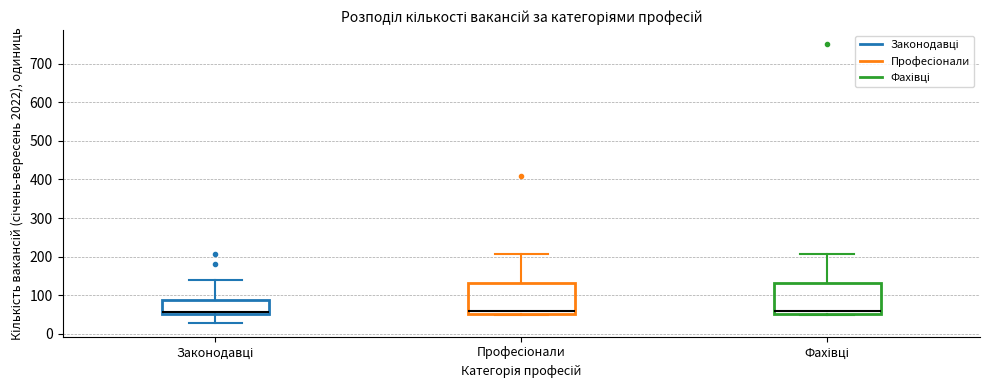

Where is the upper edge of the box for Законодавці on the y-axis? The values are not printed on the chart, so give them approximately, as read against the axis.

90